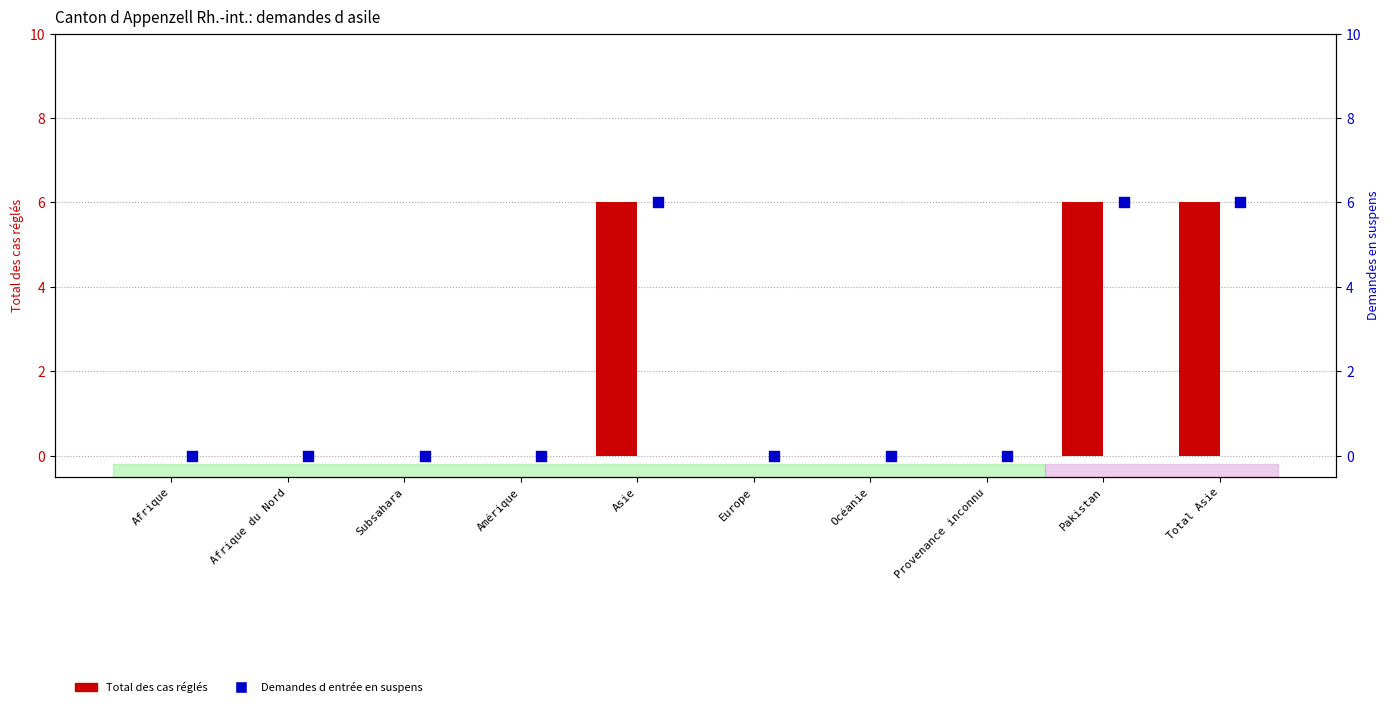

At how many categories does at least one series exceed 5?

3